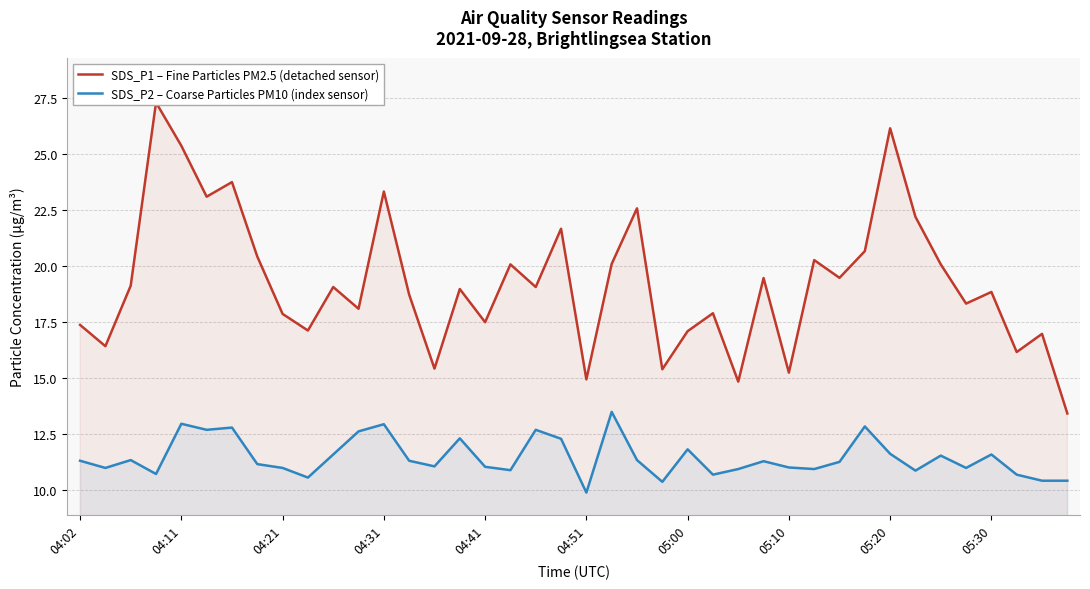

What are all the series names shown in the legend?

SDS_P1 – Fine Particles PM2.5 (detached sensor), SDS_P2 – Coarse Particles PM10 (index sensor)